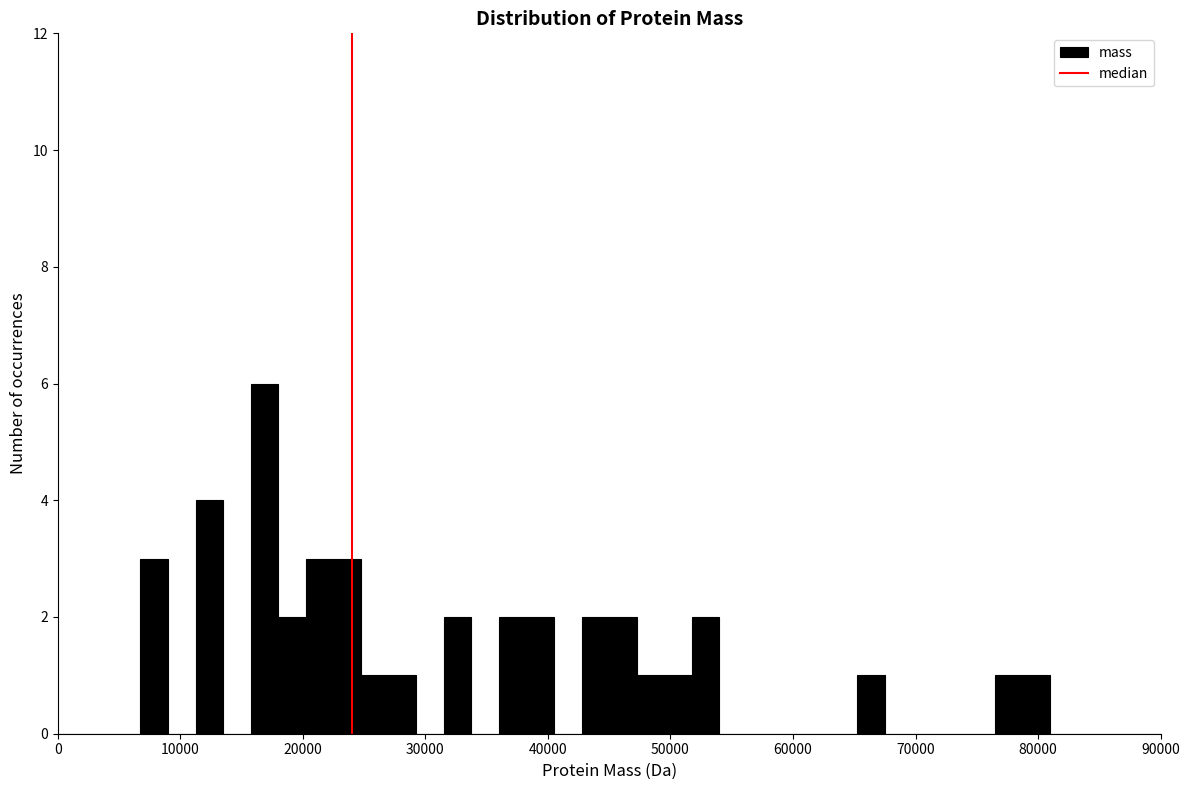

Around what value on the x-axis is the tallest bar? Give the approximate position of its centre, as read against the axis.

17000